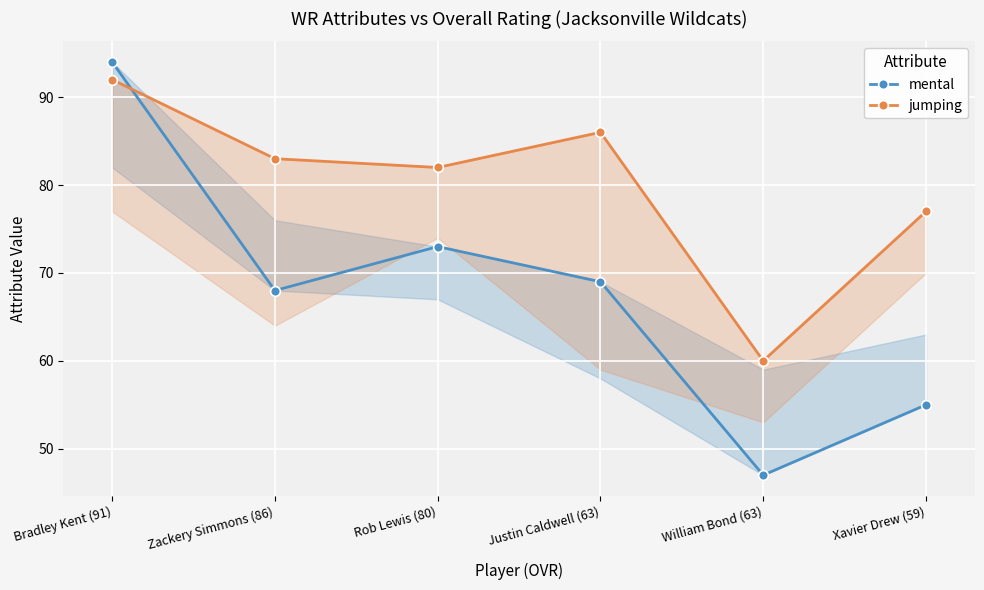

Which series has the largest total across all categories?

jumping